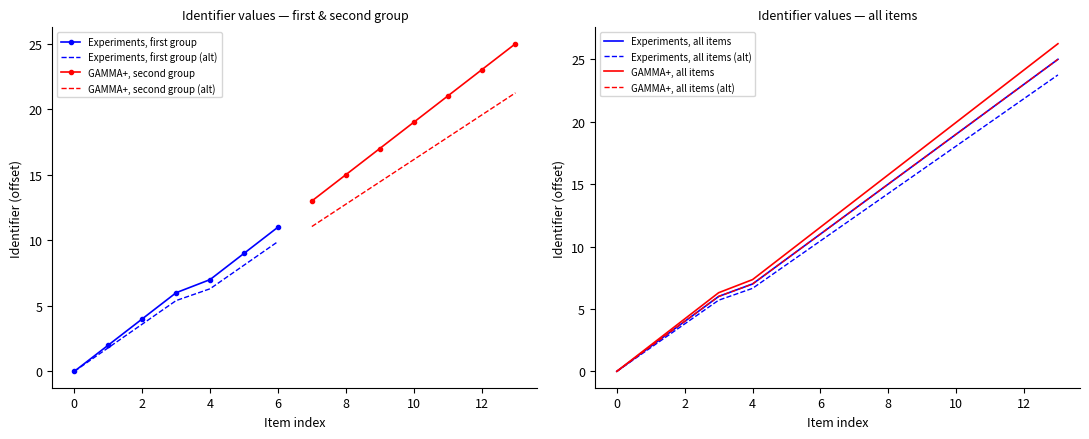

True or false: Experiments, first group (alt) has a value of 6.3 at 4.

True